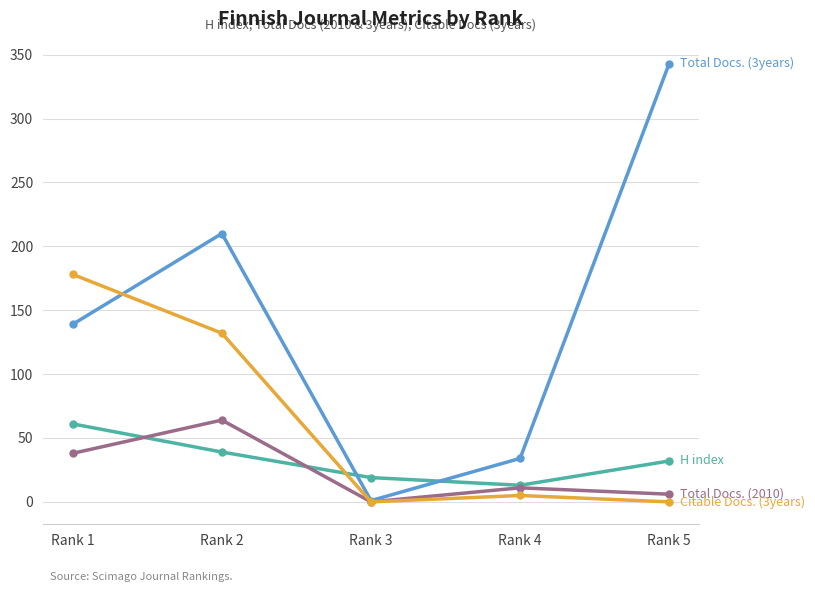

Is this an area chart (filled region under the line)?

No